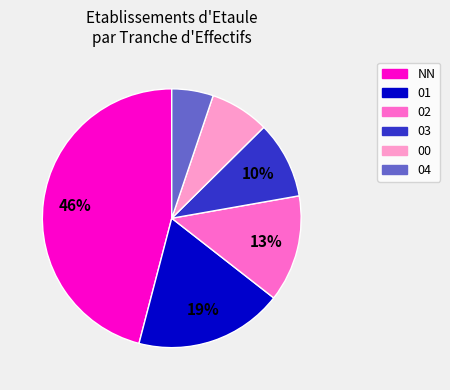

Is there a majority slice in this chart?

No